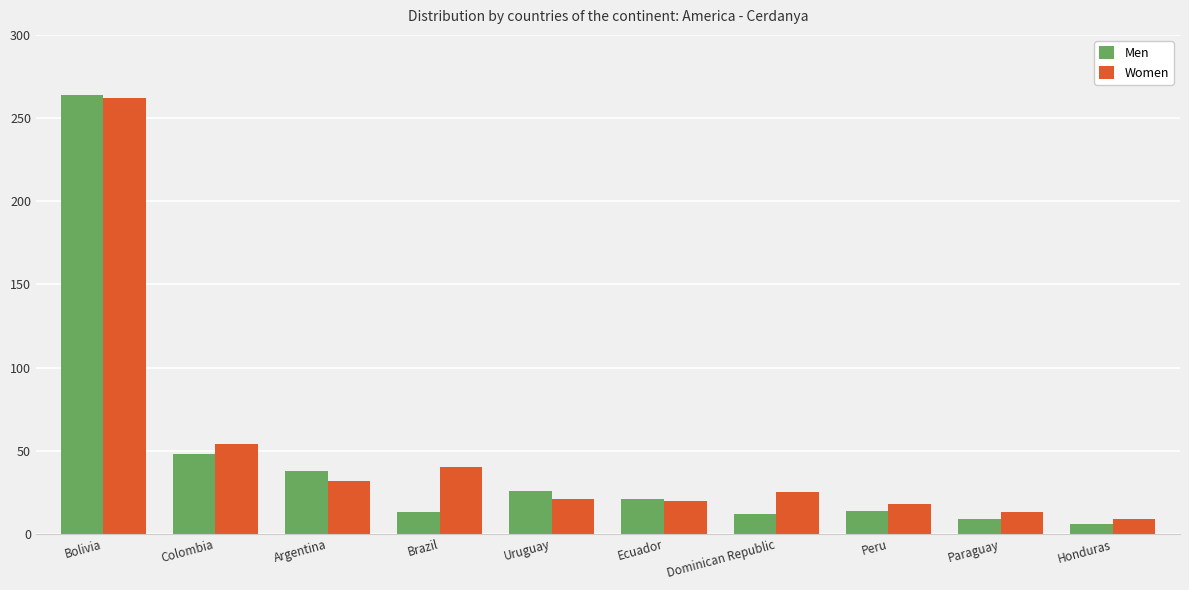

Count the number of data series in this chart.

2